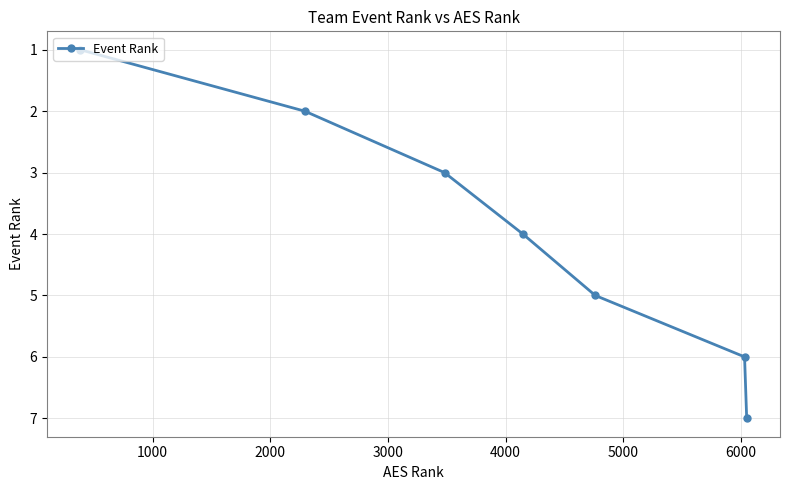

True or false: the data has more than 0 interior local peaks.

False